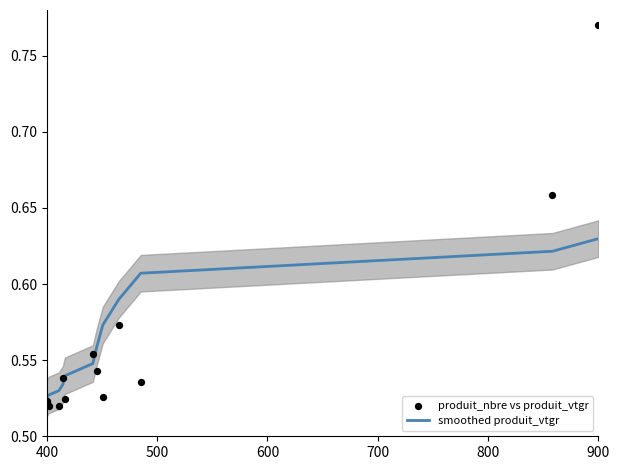

Which series reaches the minimum Y coordinate?

produit_nbre vs produit_vtgr